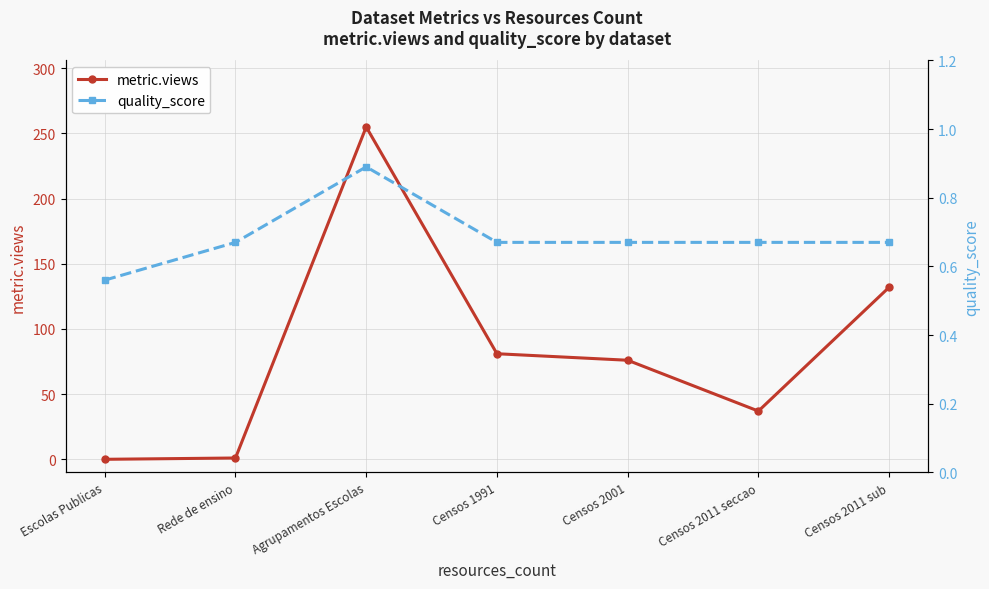

What is the sum of all quality_score values?

4.8